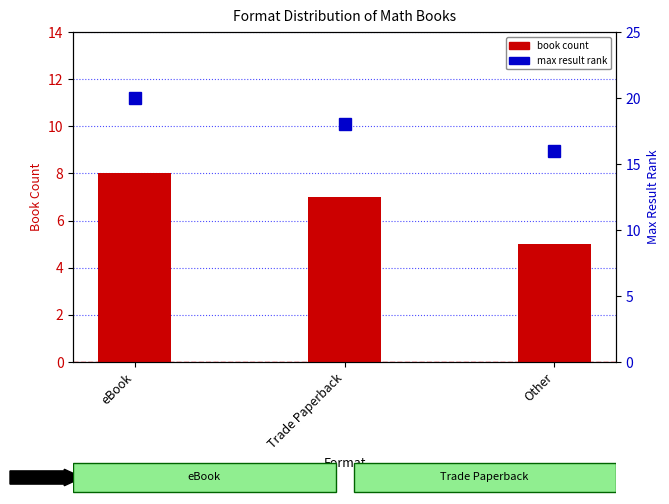

How many values in the Book Count series are below 7?

1